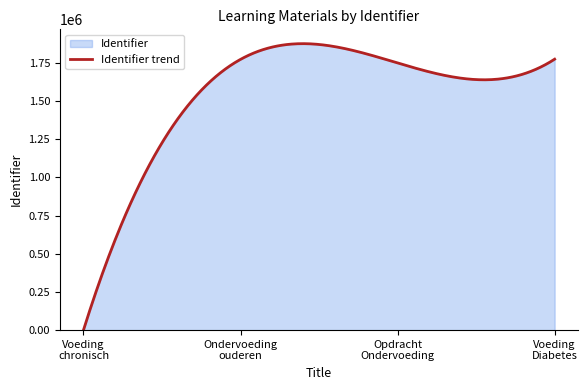

What is the sum of the values at voeding bij Diabetes Mellitus and Ondervoeding bij ouderen?

3545513